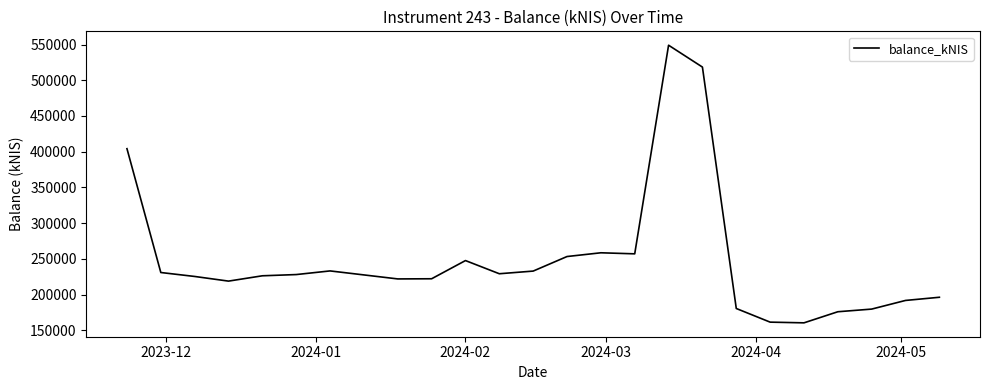

What is the difference between the maximum and minimum values?

388685.5